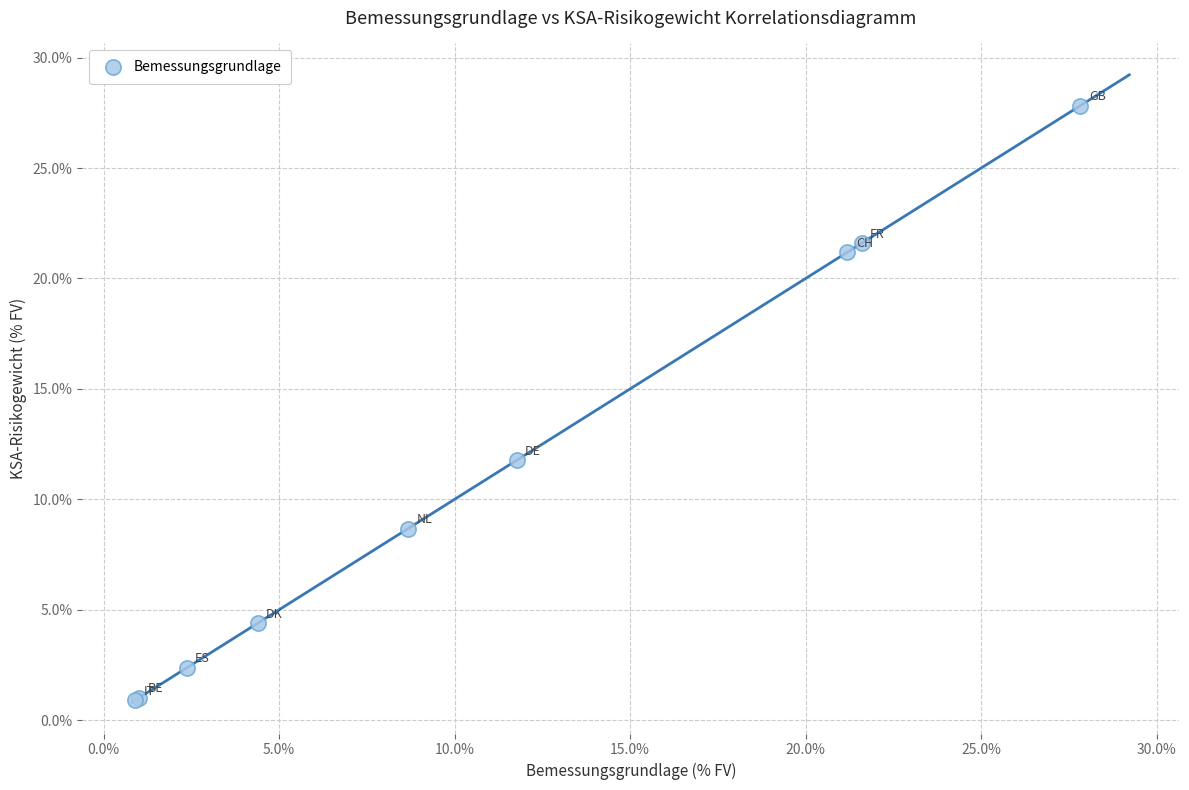

What Y value in the scatter plot is closest to 14?

11.8